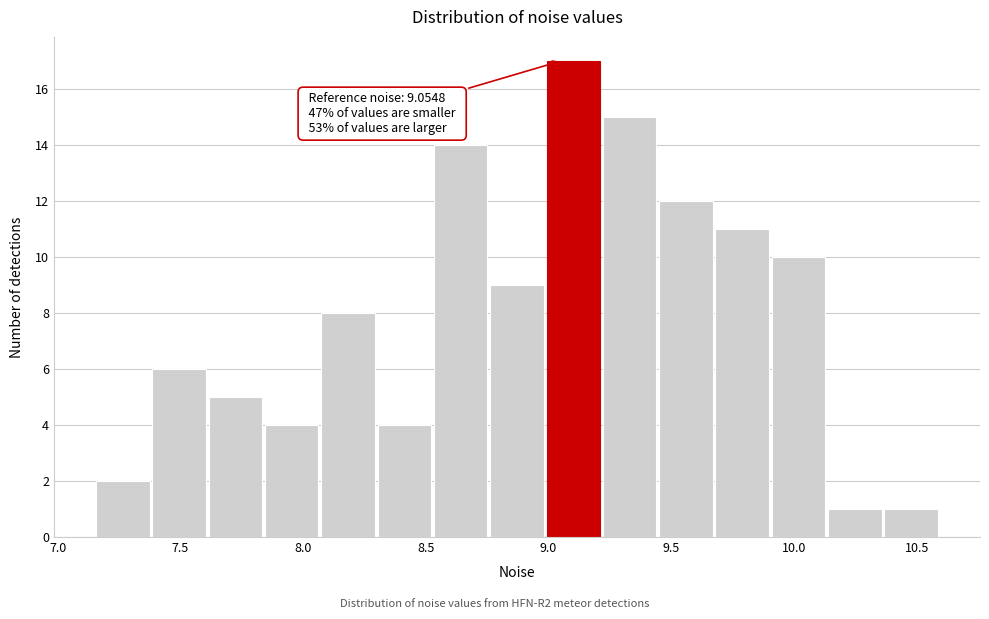

Over which range of the x-axis is the bar tallest?

9.00 to 9.20